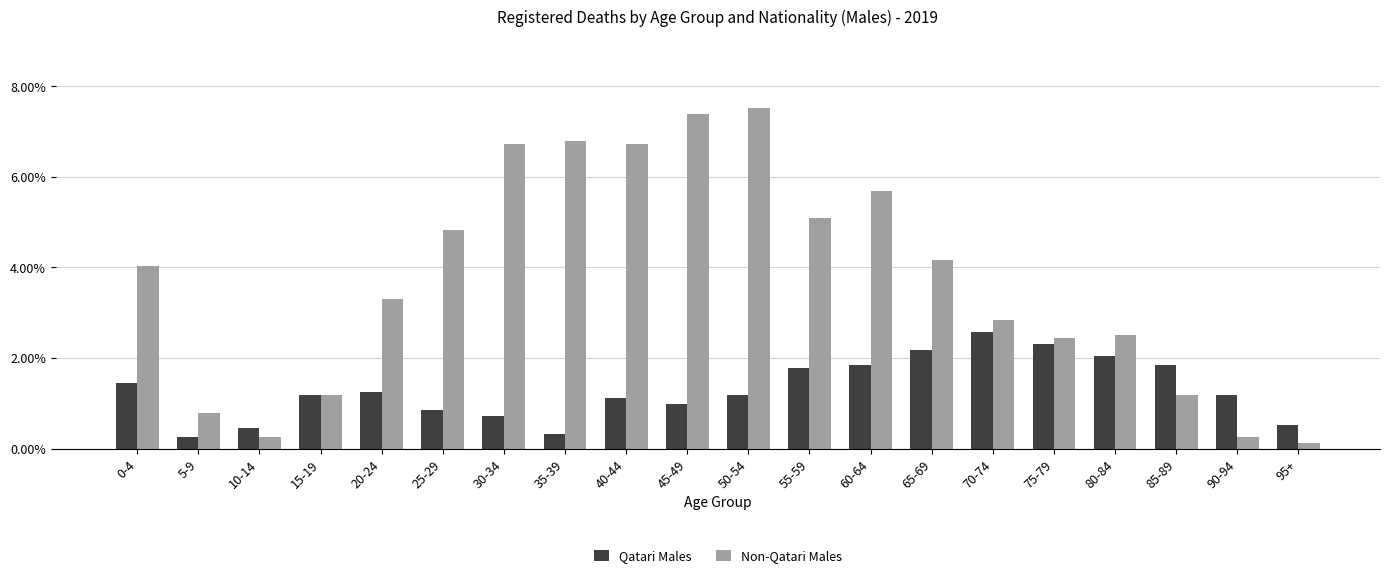

What position from the left is 55-59?

12